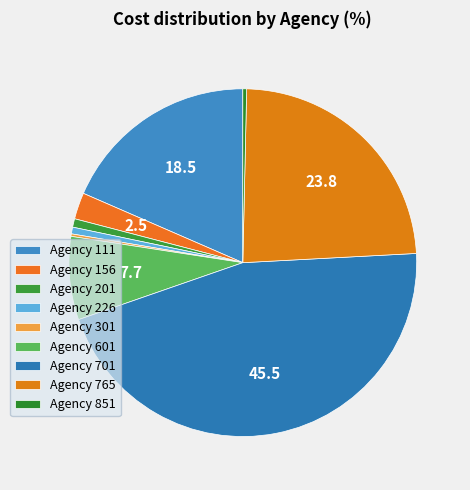

Does Agency 156 account for over 50% of the chart?

No